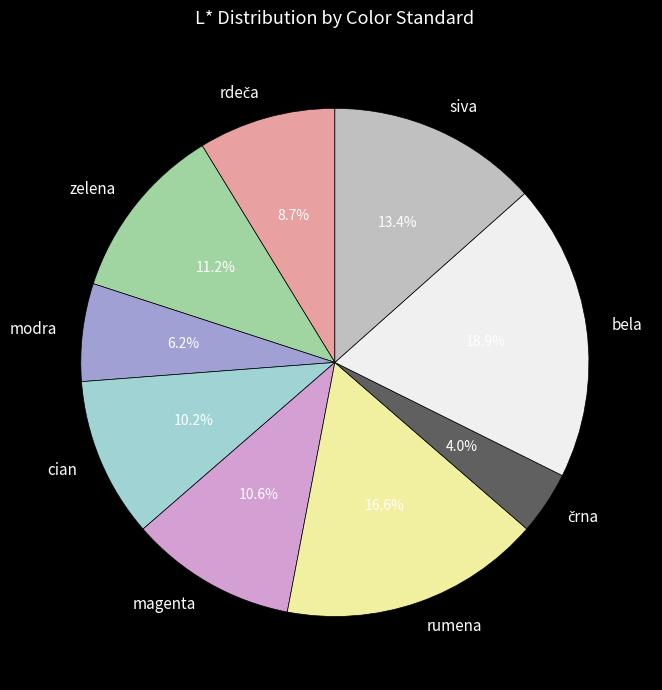

What percentage is NOT represented by cian?

89.8%